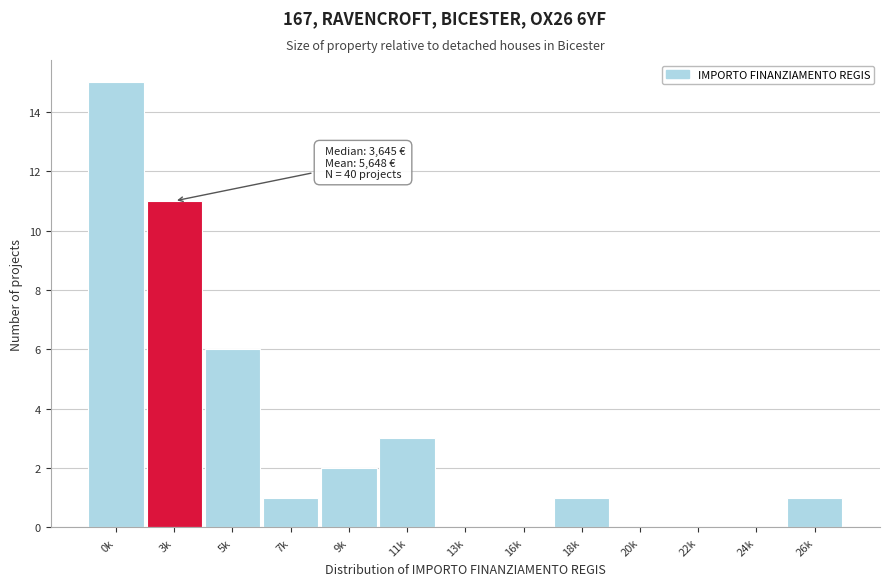

Reading right to left, transcribe all the data shown in this chart.

26k=1	24k=0	22k=0	20k=0	18k=1	16k=0	13k=0	11k=3	9k=2	7k=1	5k=6	3k=11	0k=15